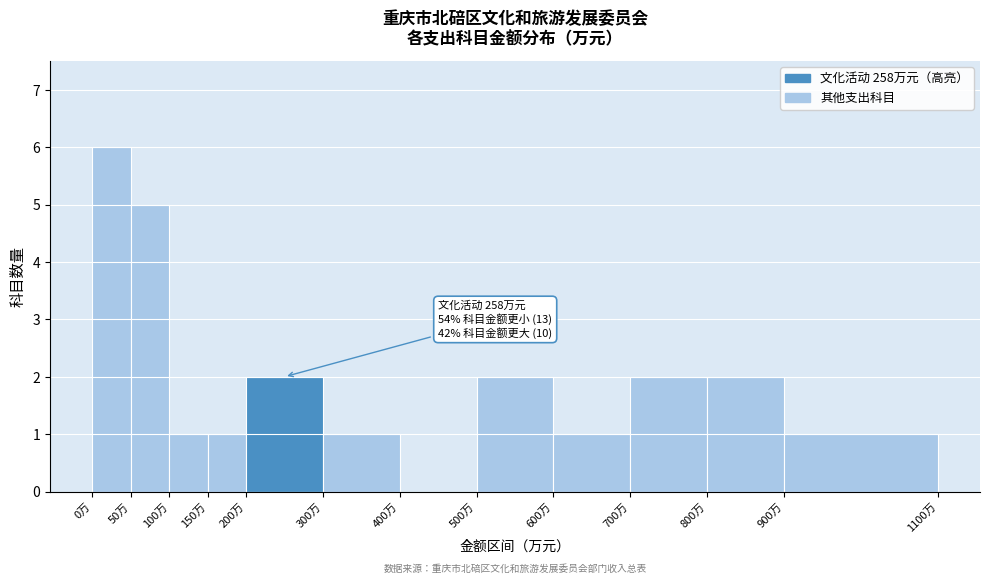

Which range on the x-axis has the tallest bar?

0 to 50